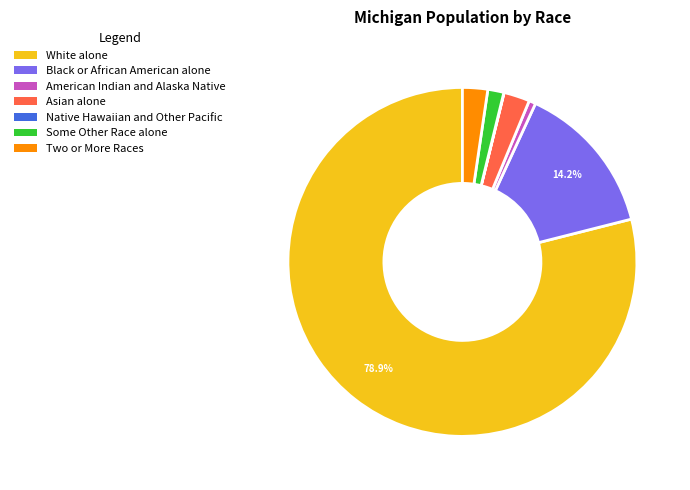

Which slice is the largest?

White alone